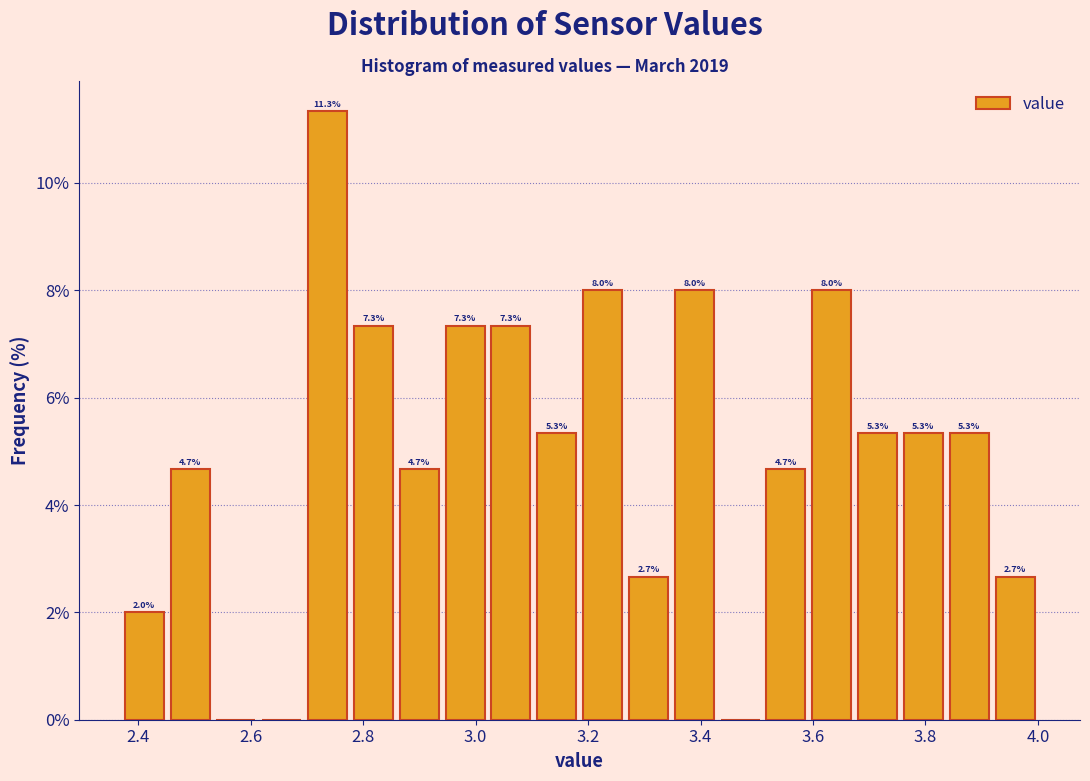

Over which range of the x-axis is the bar tallest?

2.70 to 2.78